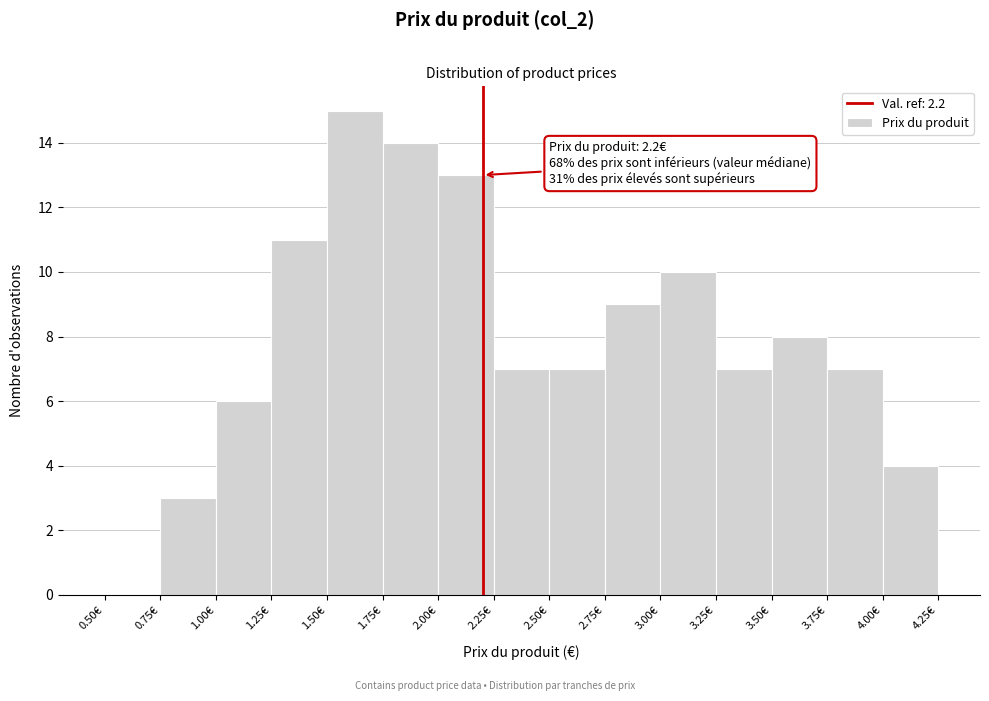

Over which range of the x-axis is the bar tallest?

1.50 to 1.75